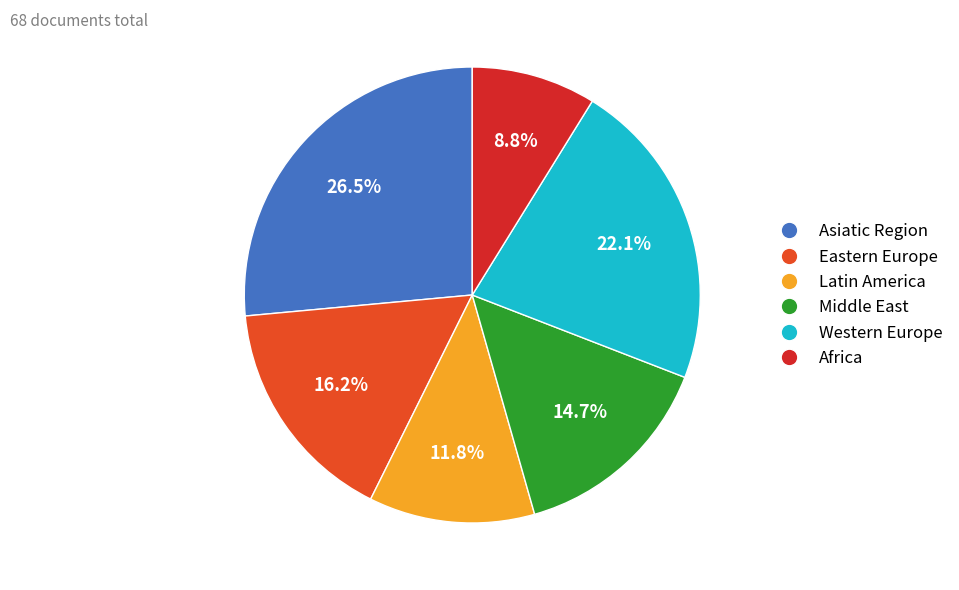

Does any single category account for the majority?

No